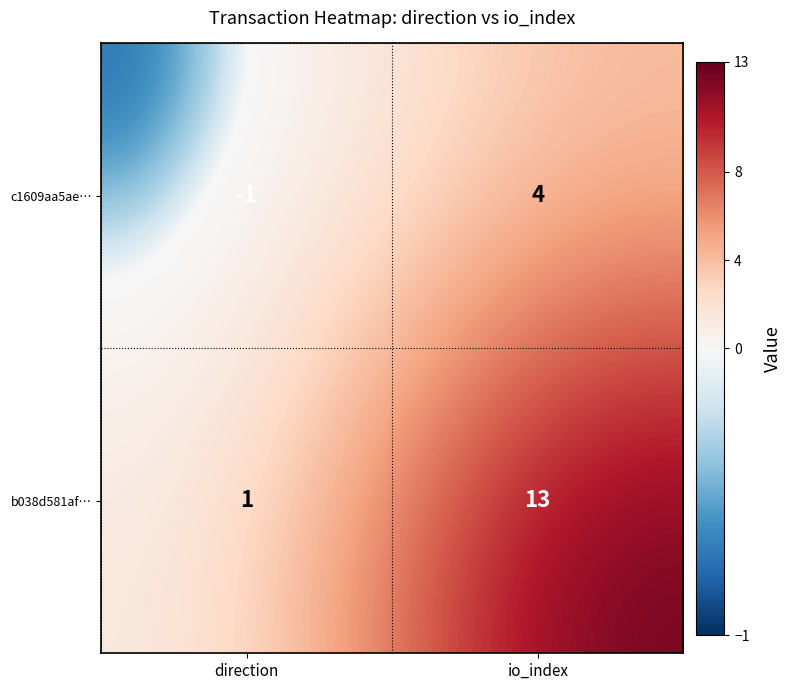

The b038d581af… series shows 13 at io_index. True or false?

True